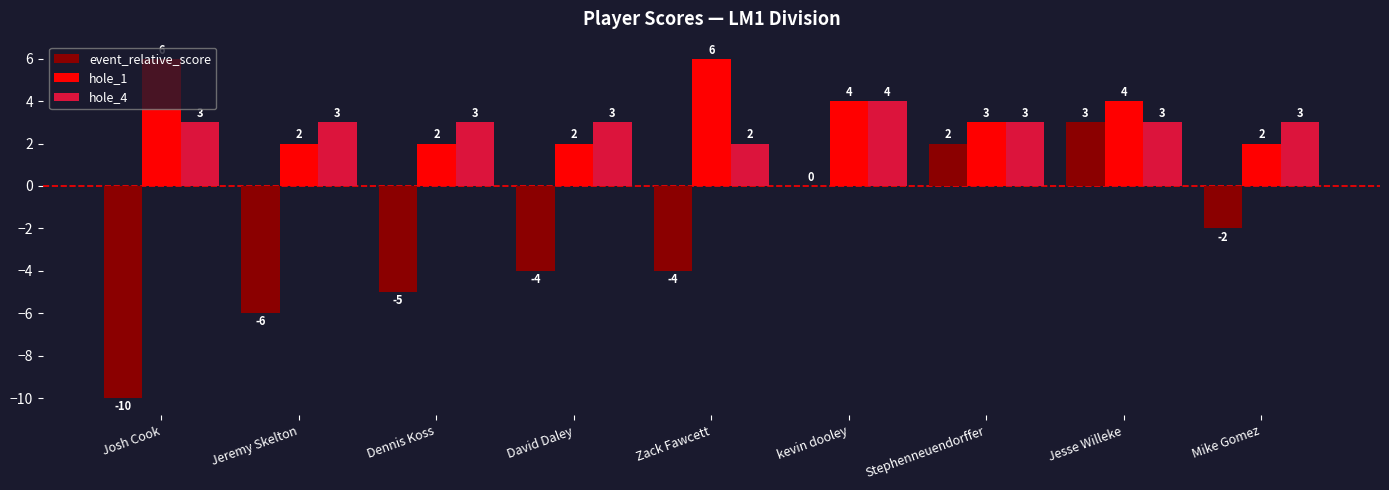

Reading left to right, transcribe all the data shown in this chart.

event_relative_score: Josh Cook=-10	Jeremy Skelton=-6	Dennis Koss=-5	David Daley=-4	Zack Fawcett=-4	kevin dooley=0	Stephenneuendorffer=2	Jesse Willeke=3	Mike Gomez=-2
hole_1: Josh Cook=6	Jeremy Skelton=2	Dennis Koss=2	David Daley=2	Zack Fawcett=6	kevin dooley=4	Stephenneuendorffer=3	Jesse Willeke=4	Mike Gomez=2
hole_4: Josh Cook=3	Jeremy Skelton=3	Dennis Koss=3	David Daley=3	Zack Fawcett=2	kevin dooley=4	Stephenneuendorffer=3	Jesse Willeke=3	Mike Gomez=3